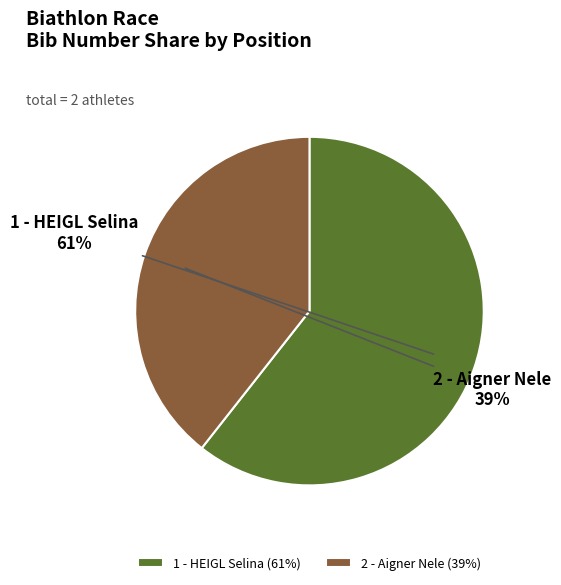

To the nearest percent, what is the average slice percentage?

50%